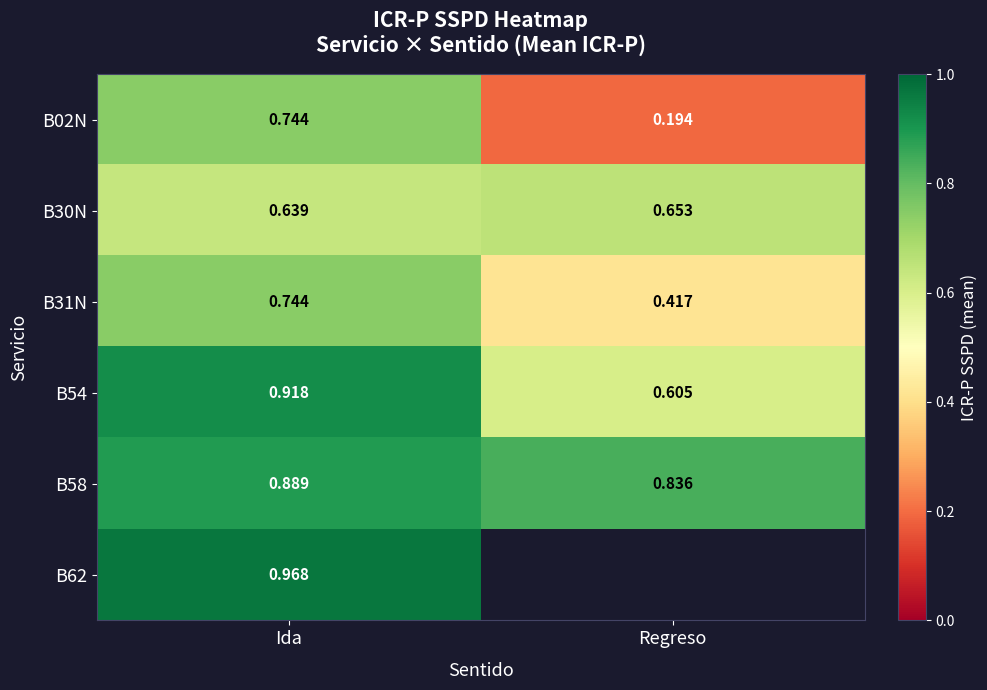

Is it true that B02N equals 1.3 at Ida?

False